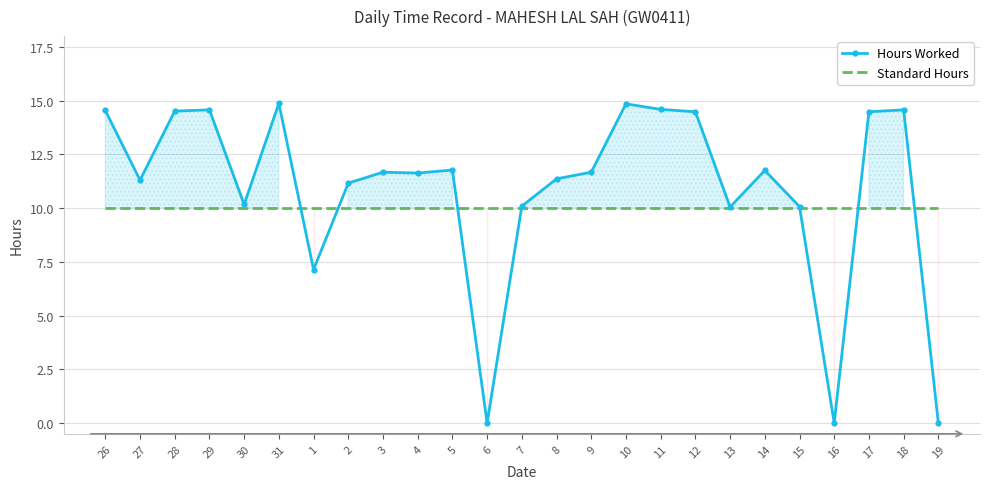

After their last crossing, which series has the higher values: Standard Hours or Hours Worked?

Standard Hours